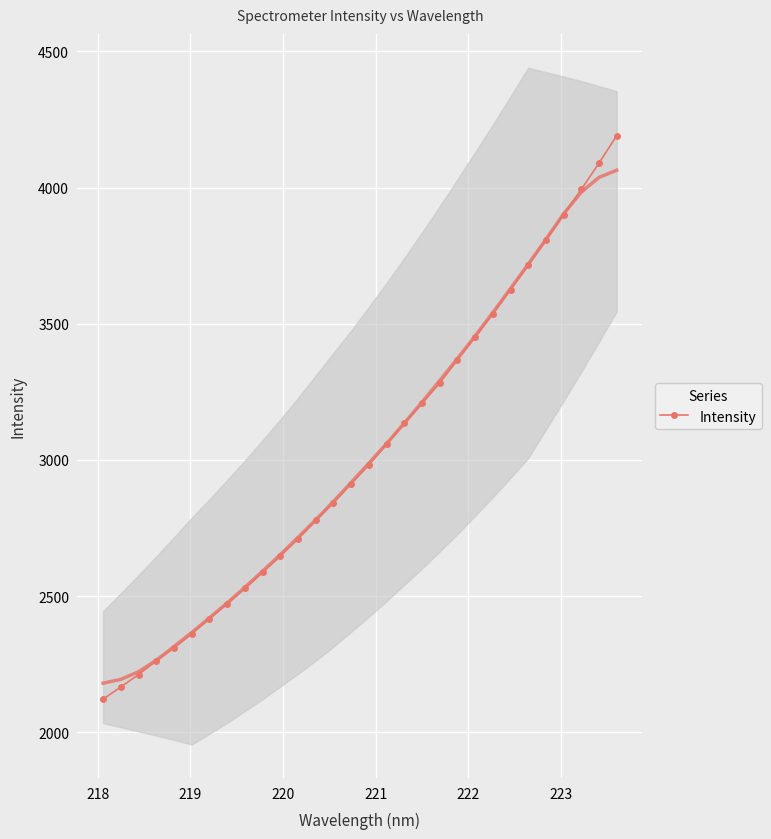

What is the difference between the maximum and minimum values?

2068.8